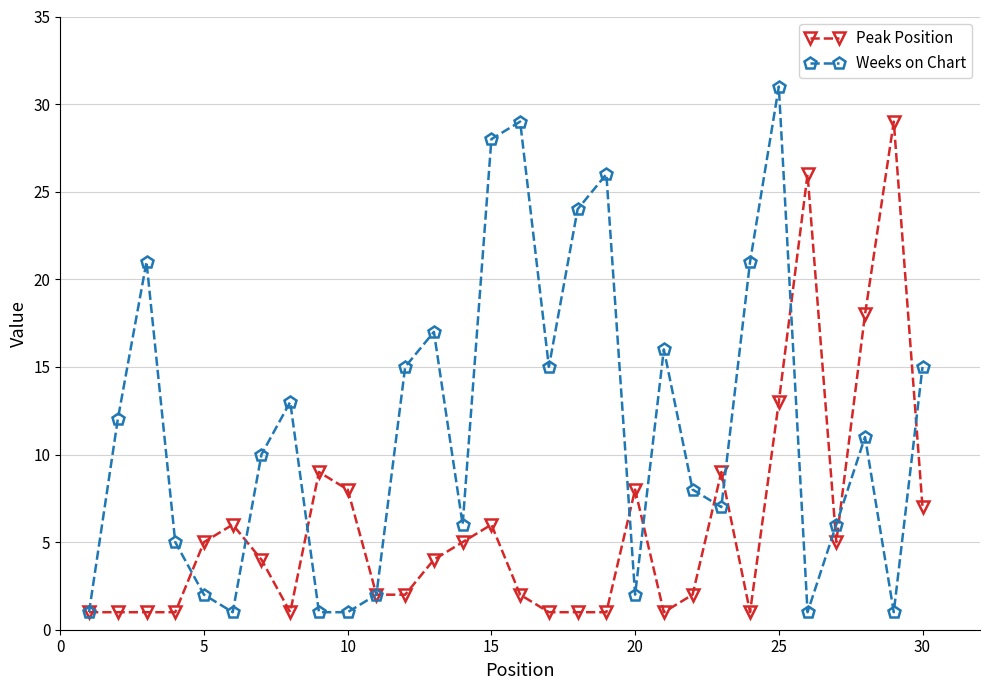

List the series in order of their overall mean, lowest first.

Peak Position, Weeks on Chart